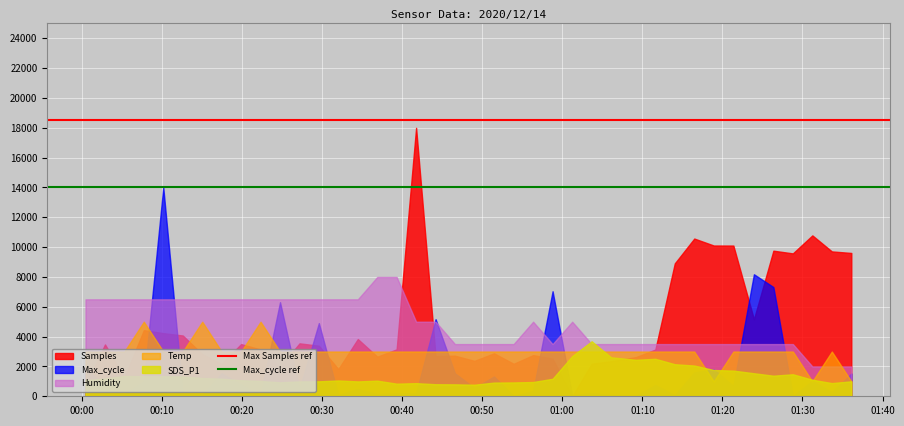

True or false: Samples and Humidity cross at least once.

True